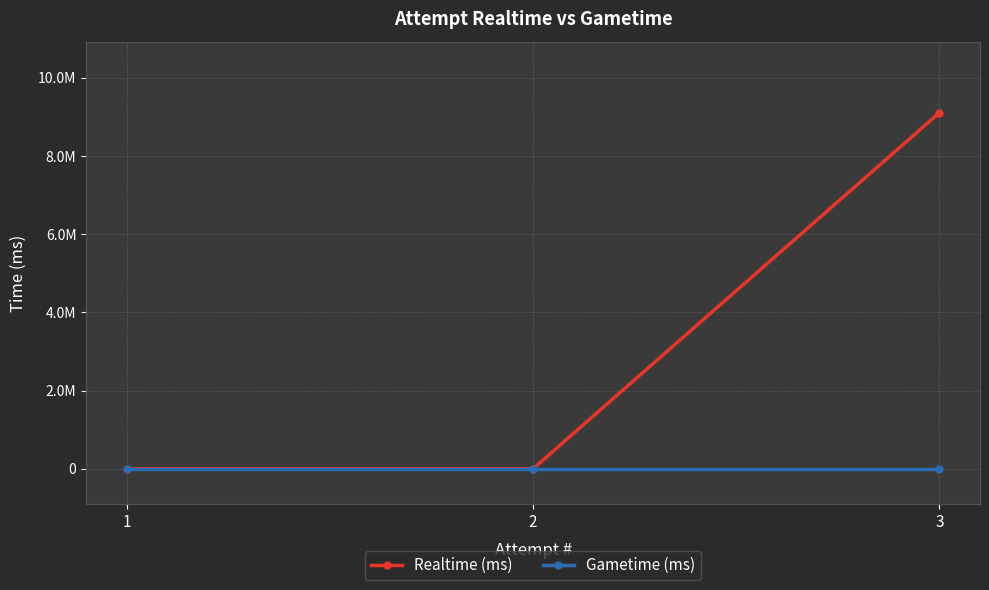

Reading left to right, extract all data points from this chart.

Realtime (ms): 1=0	2=0	3=9106602
Gametime (ms): 1=0	2=0	3=0